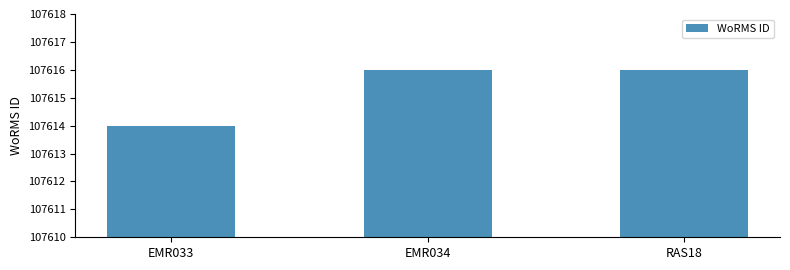

How many data points does each series have?

3